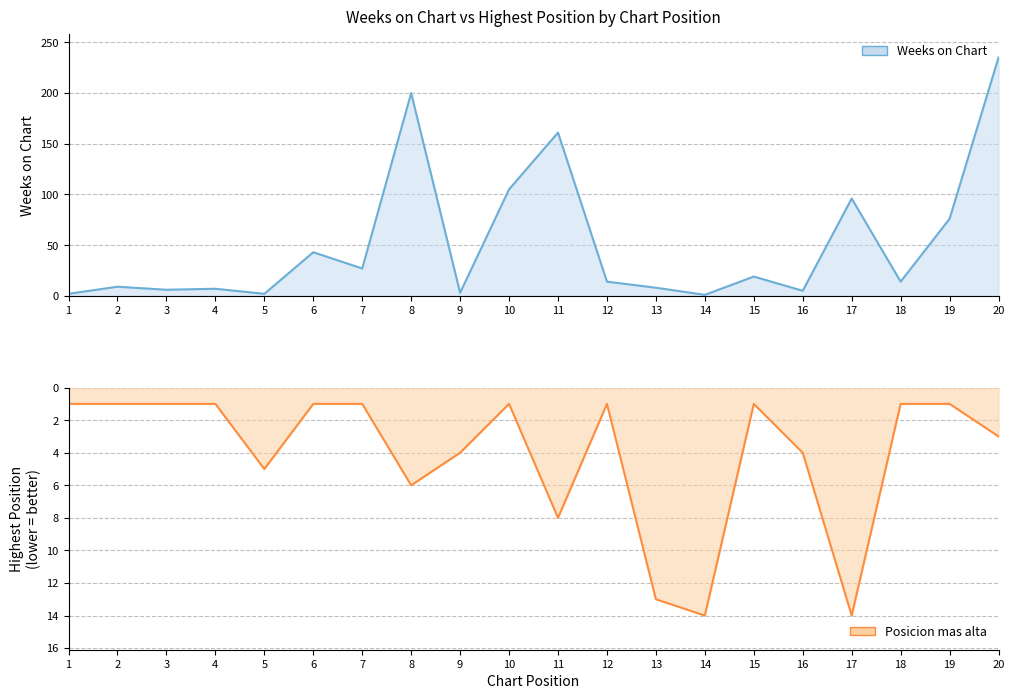

At how many categories does at least one series exceed 99?

4